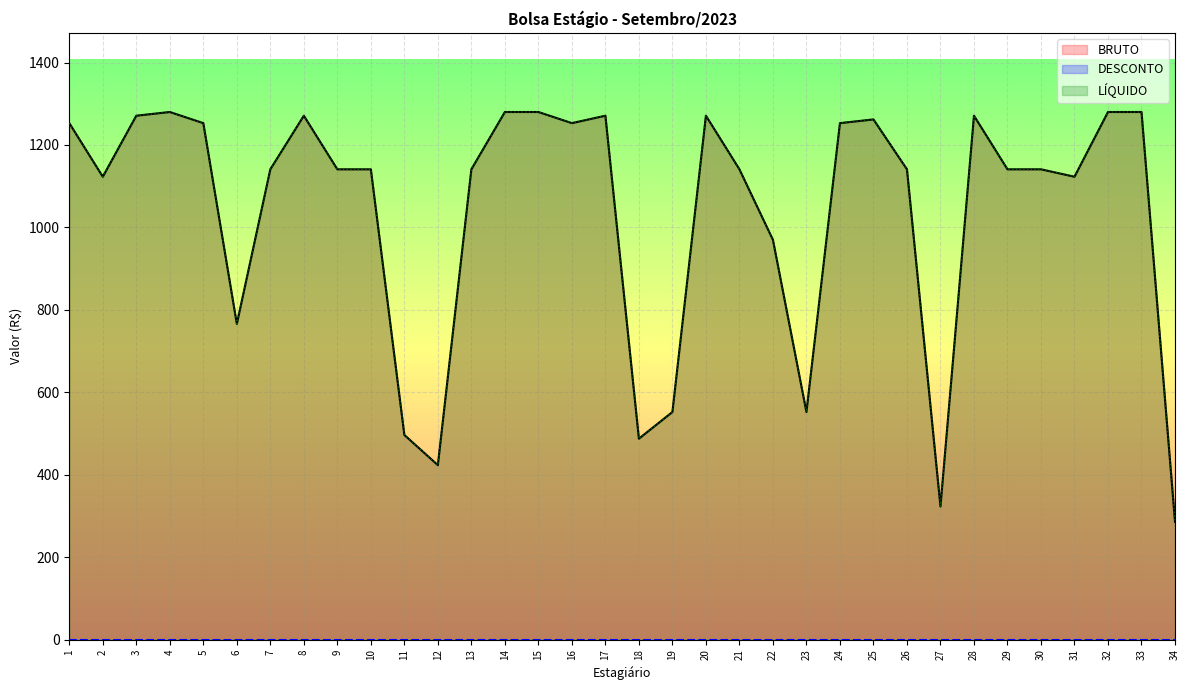

Does the chart display data point markers on the line(s)?

No